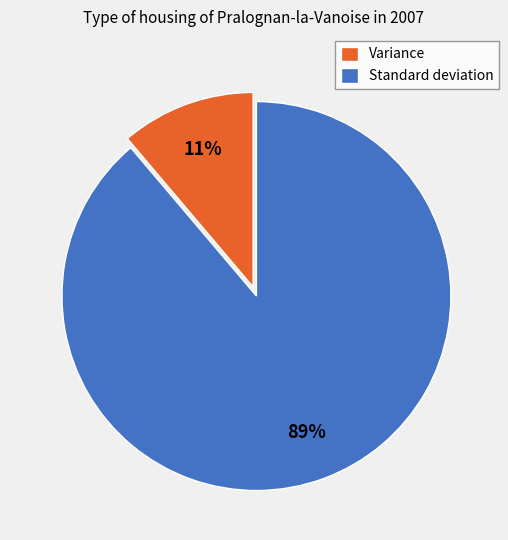

What percentage is the Variance slice, to the nearest percent?

11%